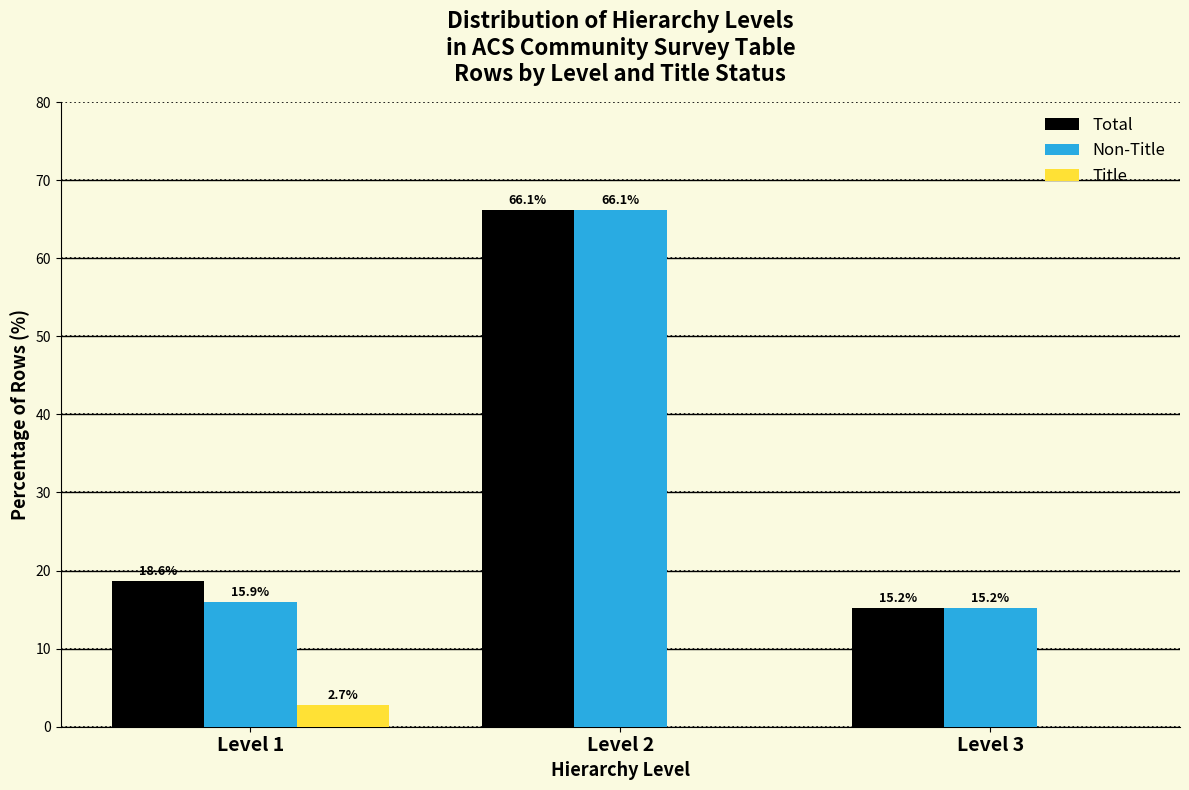

Reading left to right, list all the values displayed in this chart.

Total: Level 1=18.6	Level 2=66.1	Level 3=15.2
Non-Title: Level 1=15.9	Level 2=66.1	Level 3=15.2
Title: Level 1=2.7	Level 2=0.0	Level 3=0.0